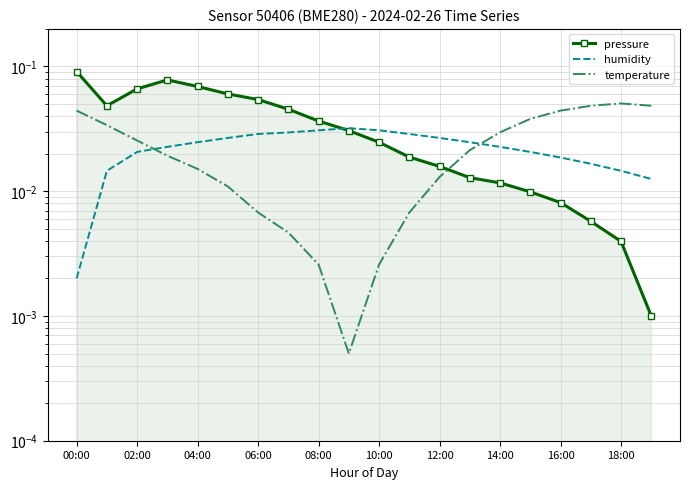

Which series changed the most between 02:00 and 18?

pressure